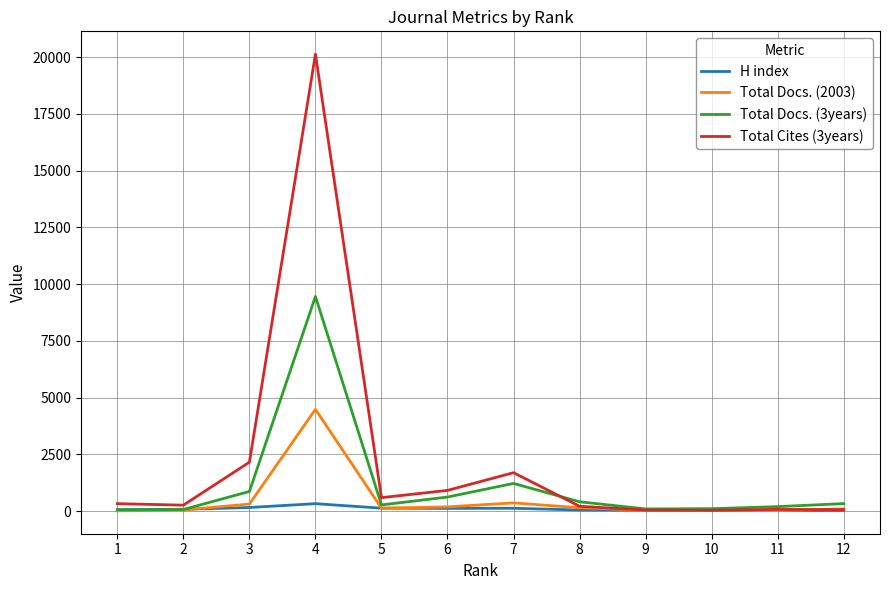

Which series has the widest spread of values?

Total Cites (3years)